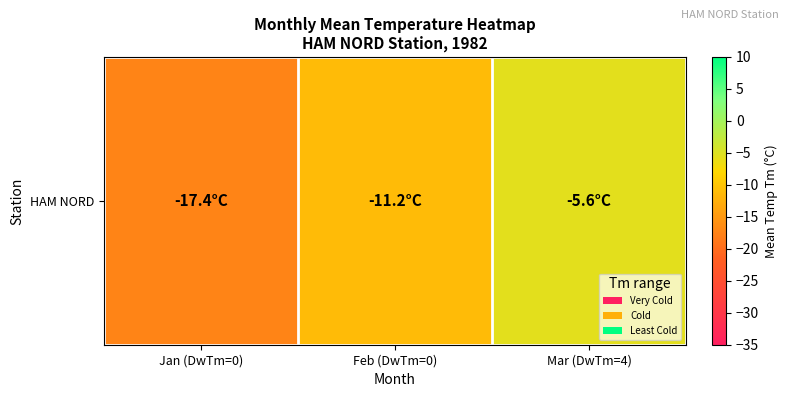

Is it true that the value at Mar (DwTm=4) is -5.6?

True